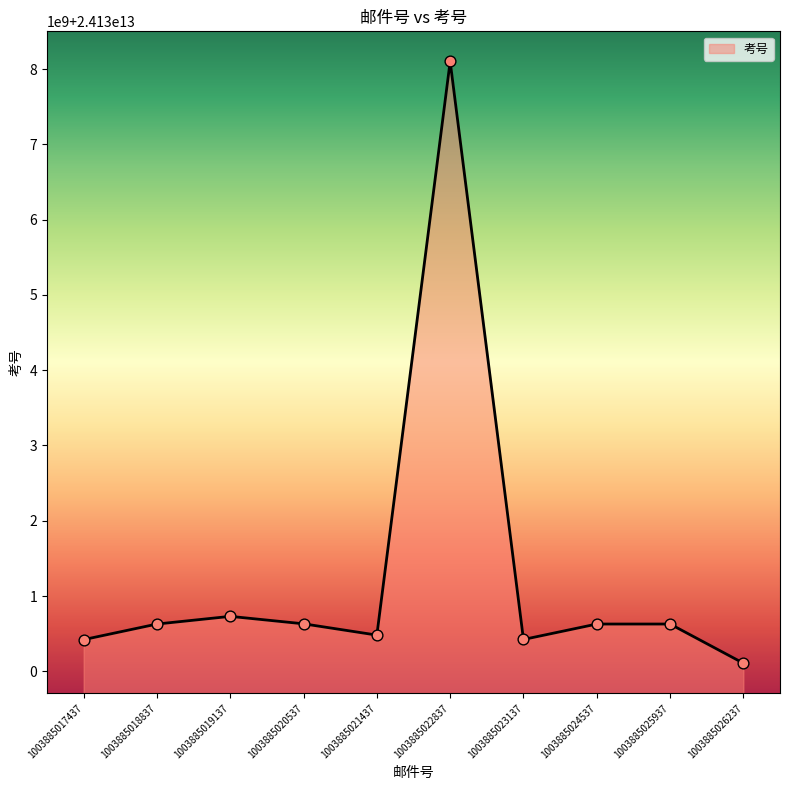

Is this an area chart (filled region under the line)?

Yes